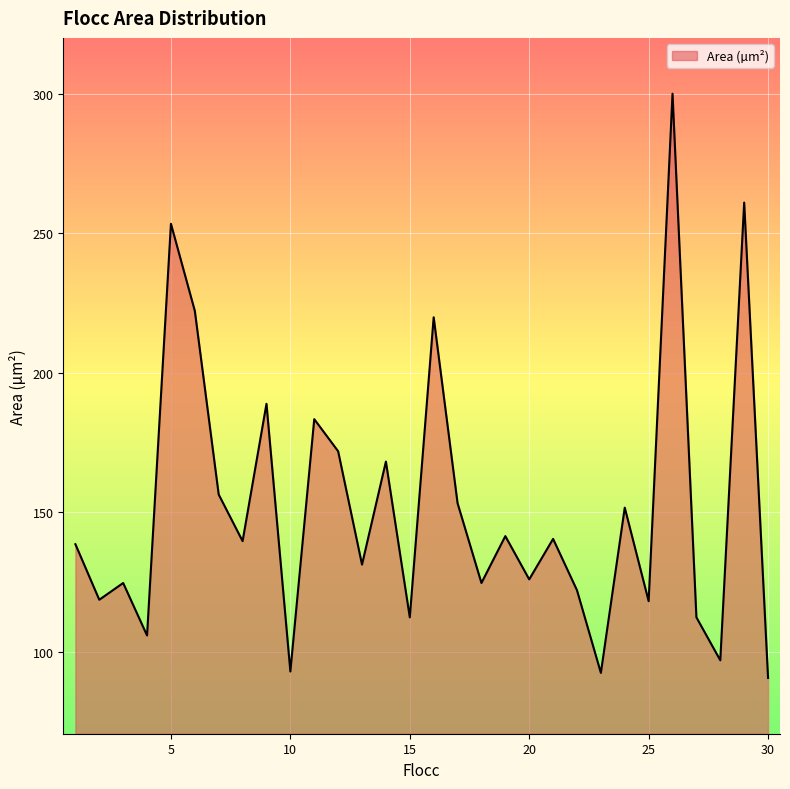

What is the difference between the maximum and minimum values?

209.3